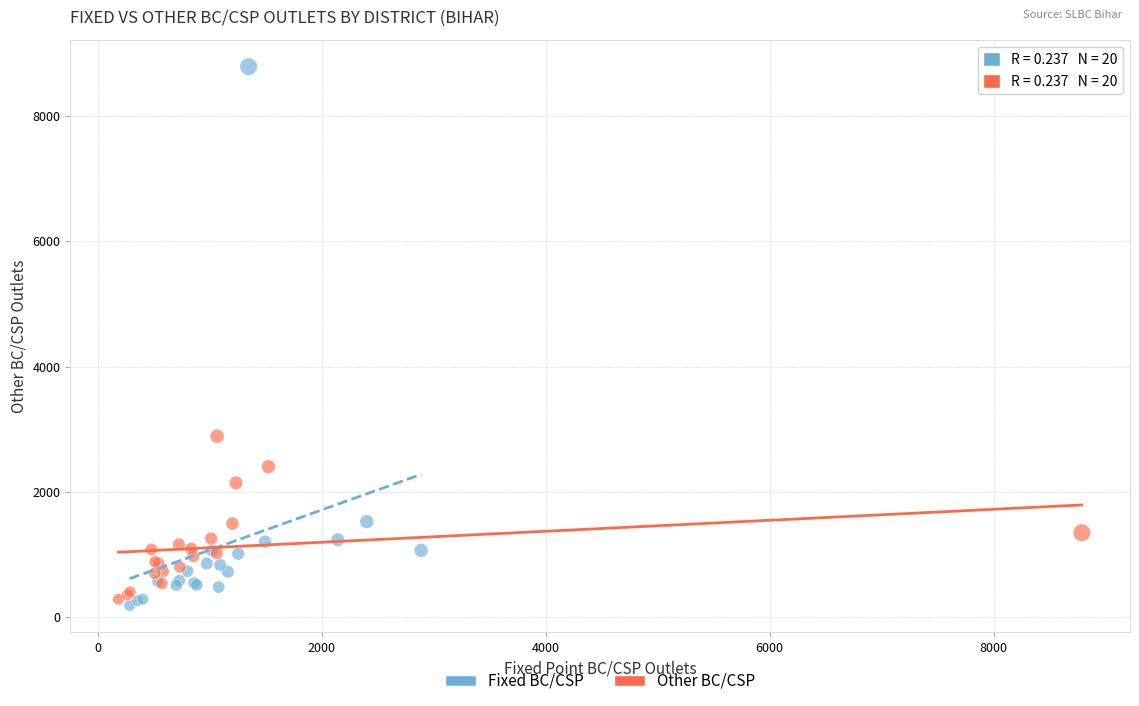

Which series reaches the minimum Y coordinate?

Fixed BC/CSP